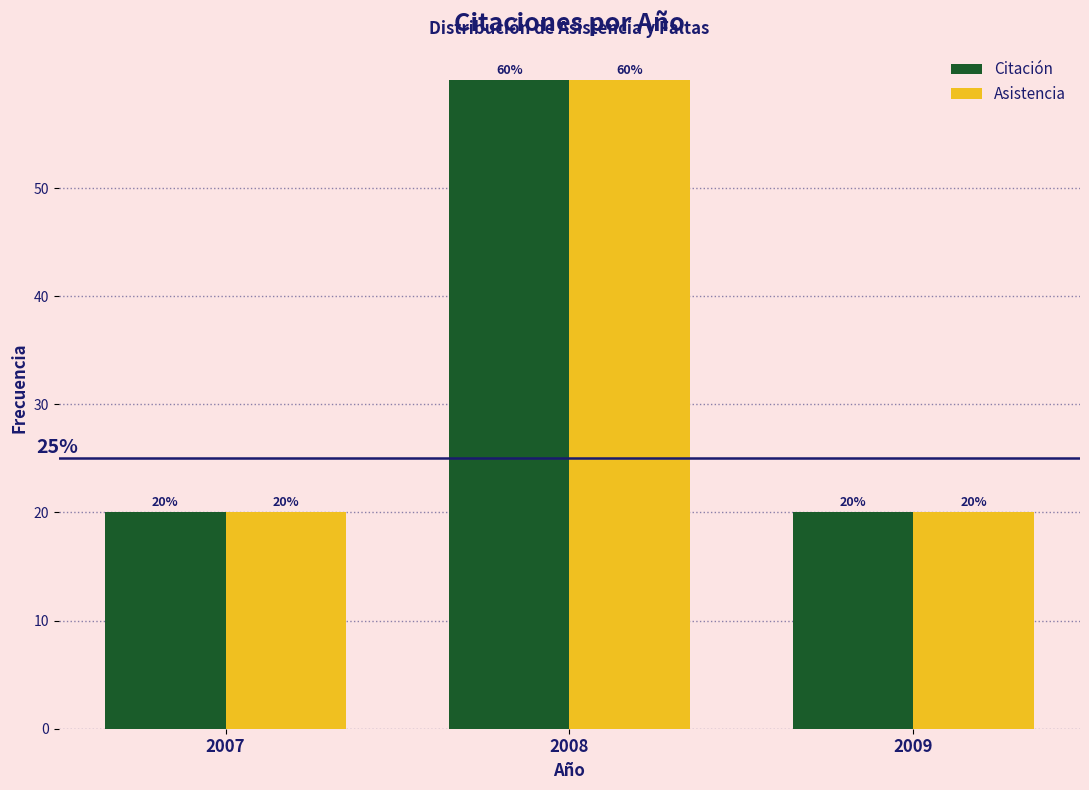

Reading left to right, list all the values displayed in this chart.

Citación: 2007=20	2008=60	2009=20
Asistencia: 2007=20	2008=60	2009=20